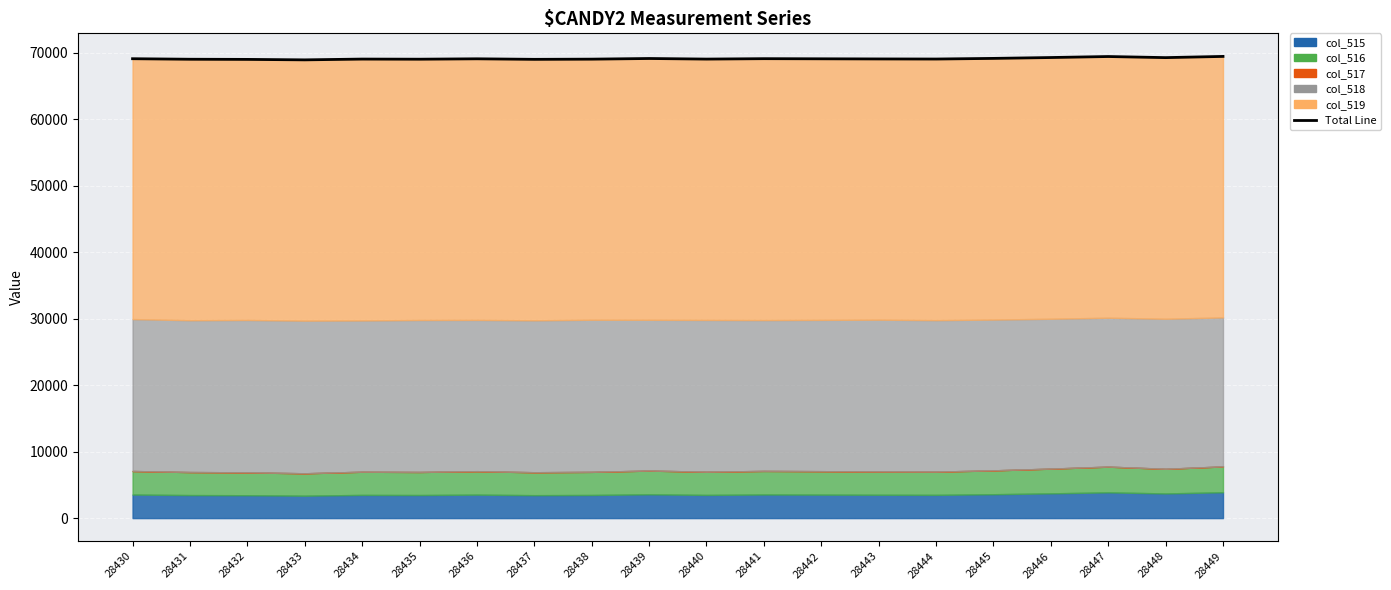

What is the average value?

69093